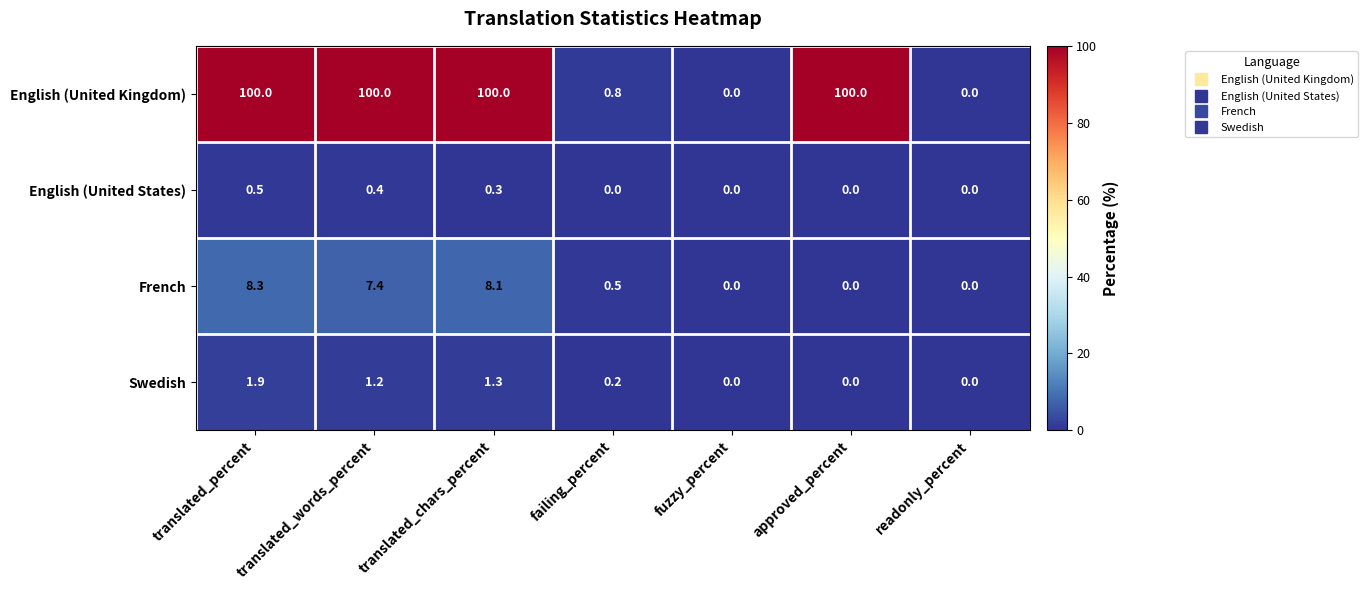

What is the highest value of the English (United States) series?

0.5